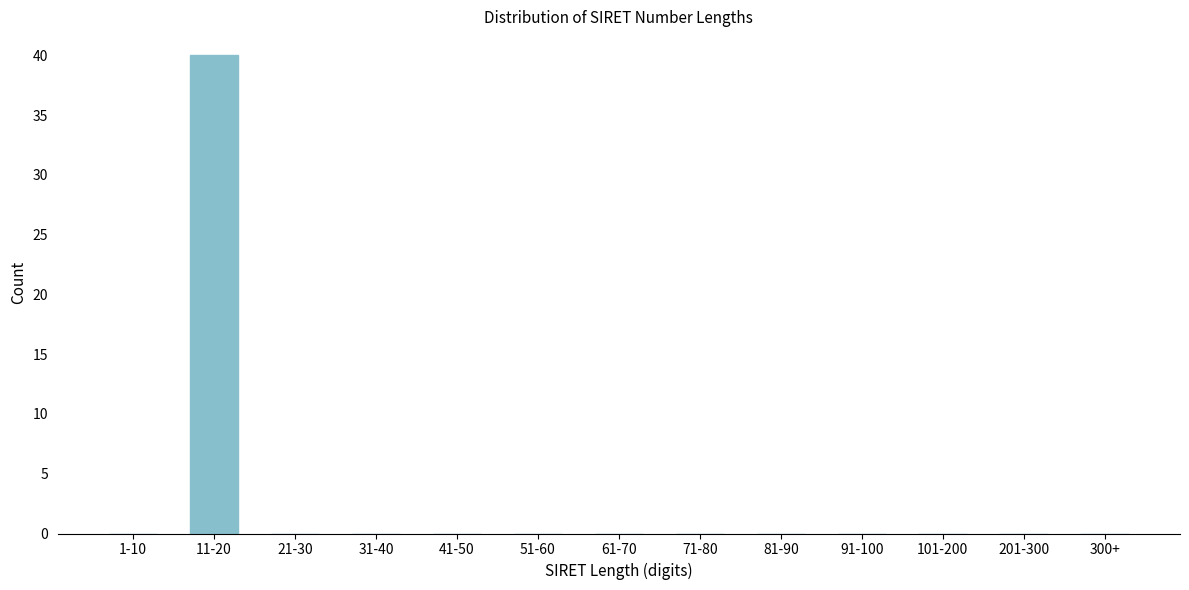

Reading right to left, what are all the values shown in this chart?

300+=0	201-300=0	101-200=0	91-100=0	81-90=0	71-80=0	61-70=0	51-60=0	41-50=0	31-40=0	21-30=0	11-20=40	1-10=0